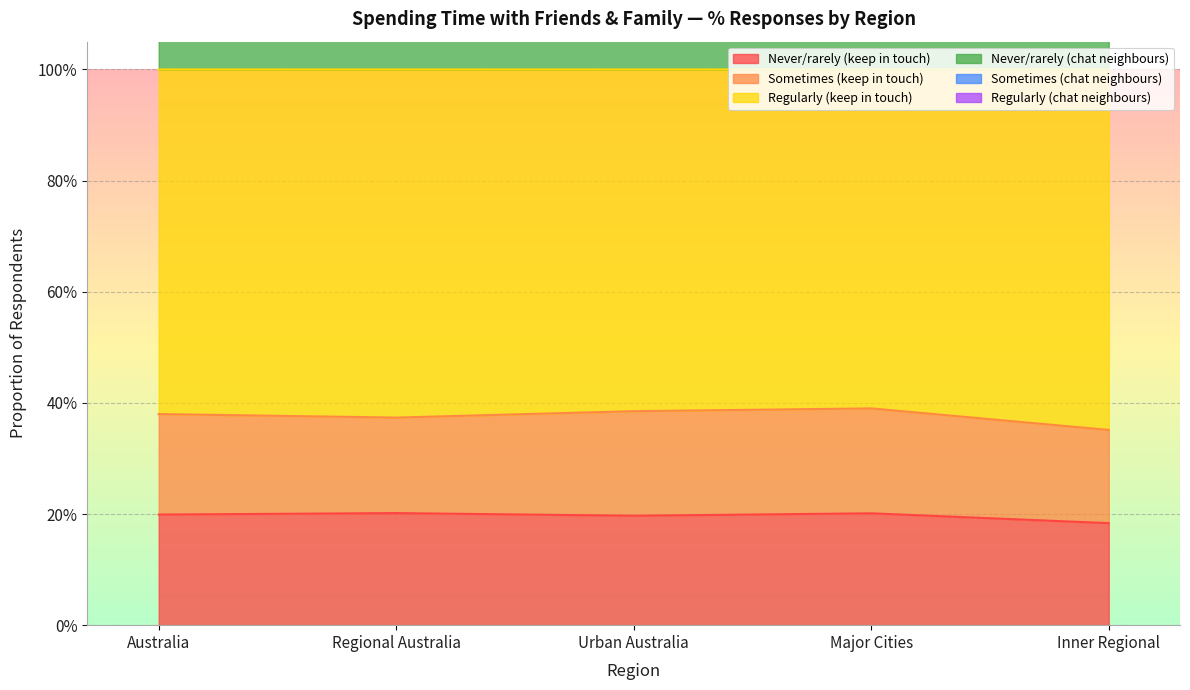

The value of Regularly (keep in touch) at Major Cities is 0.2. True or false?

False